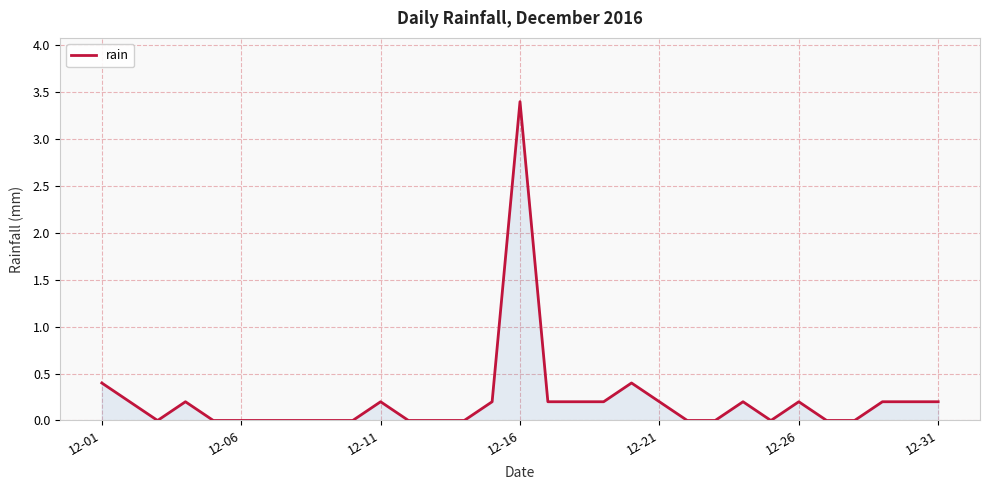

What is the difference between the maximum and minimum values?

3.4